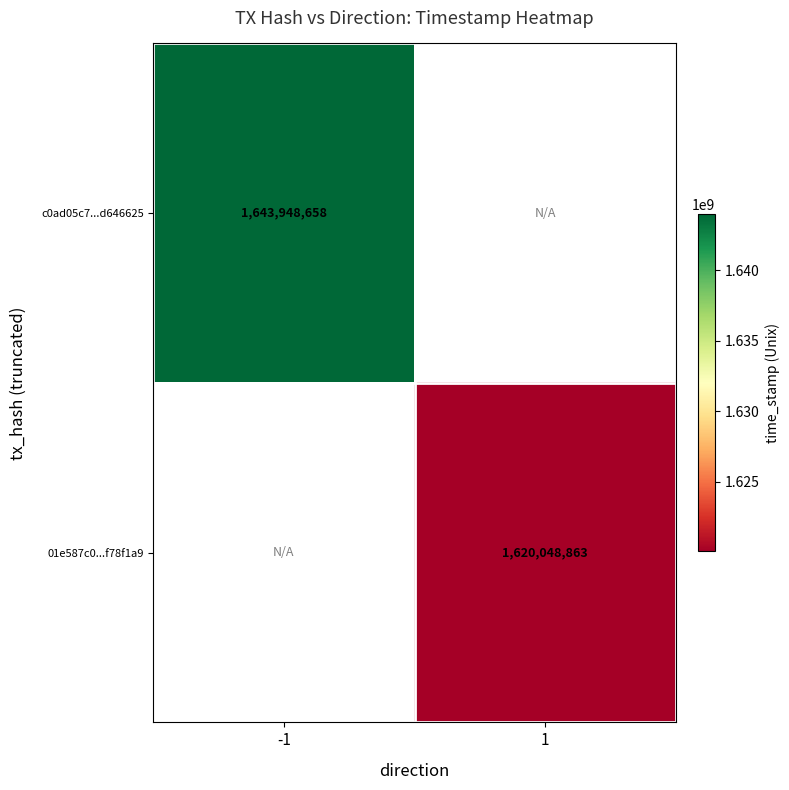

True or false: 01e587c0...f78f1a9 has a value of 1013131458 at 1.

False